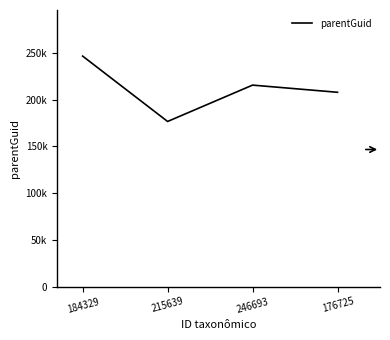

Reading left to right, what are all the values shown in this chart?

184329=246693	215639=176725	246693=215639	176725=207958